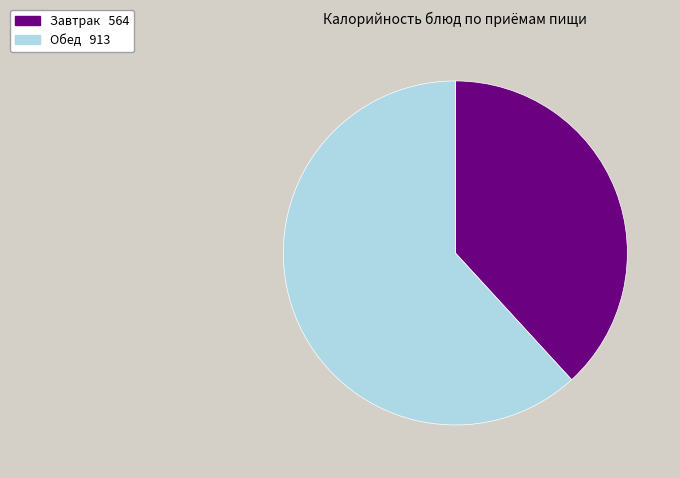

Is there any slice that represents more than half of the pie?

Yes